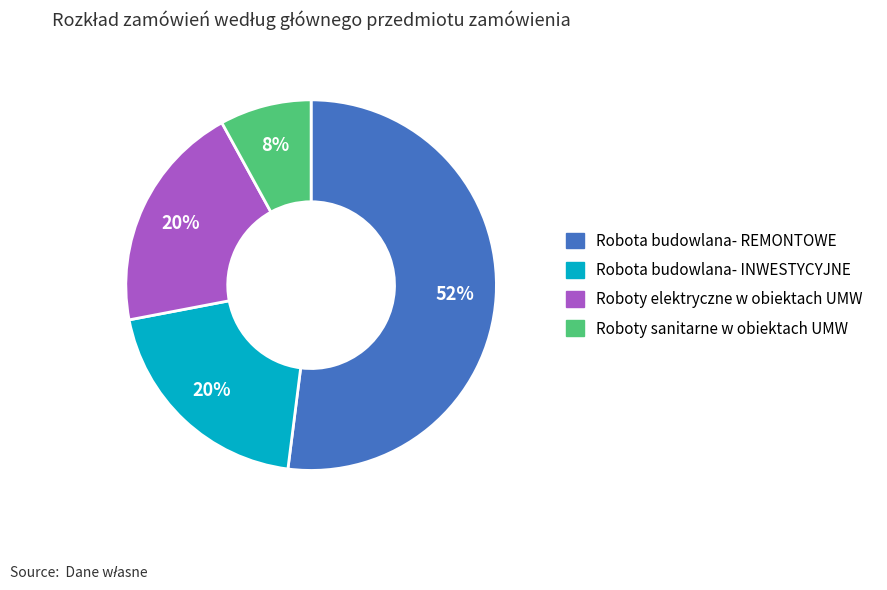

The Roboty elektryczne w obiektach UMW slice represents 20% of the pie. True or false?

True